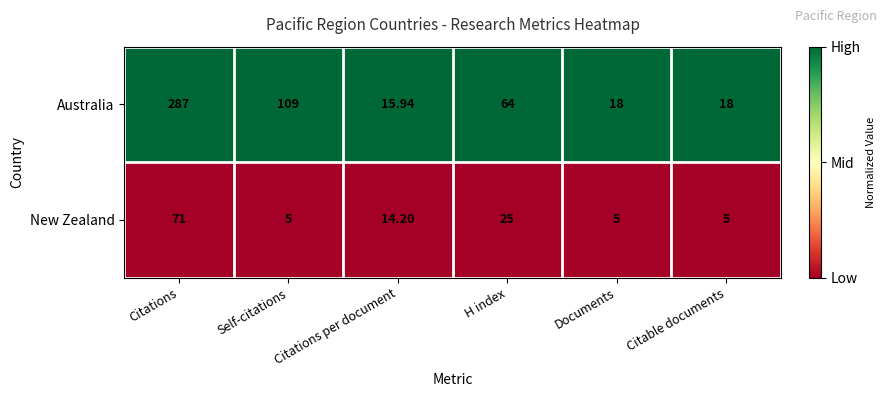

Rank the series by their maximum value, from highest to lowest.

Australia, New Zealand